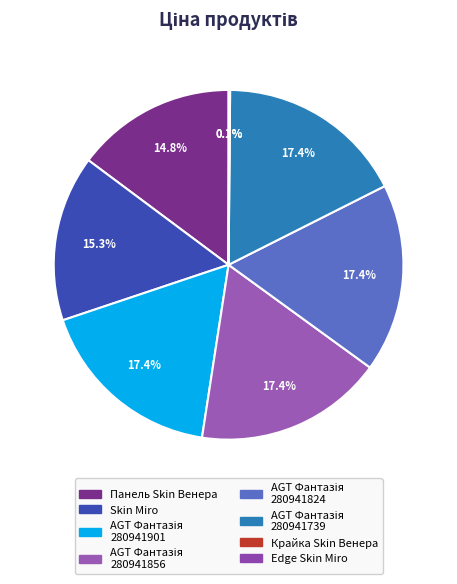

Which category has the biggest portion of the pie?

AGT 18 мм. Фантазія (Lam) 280941901